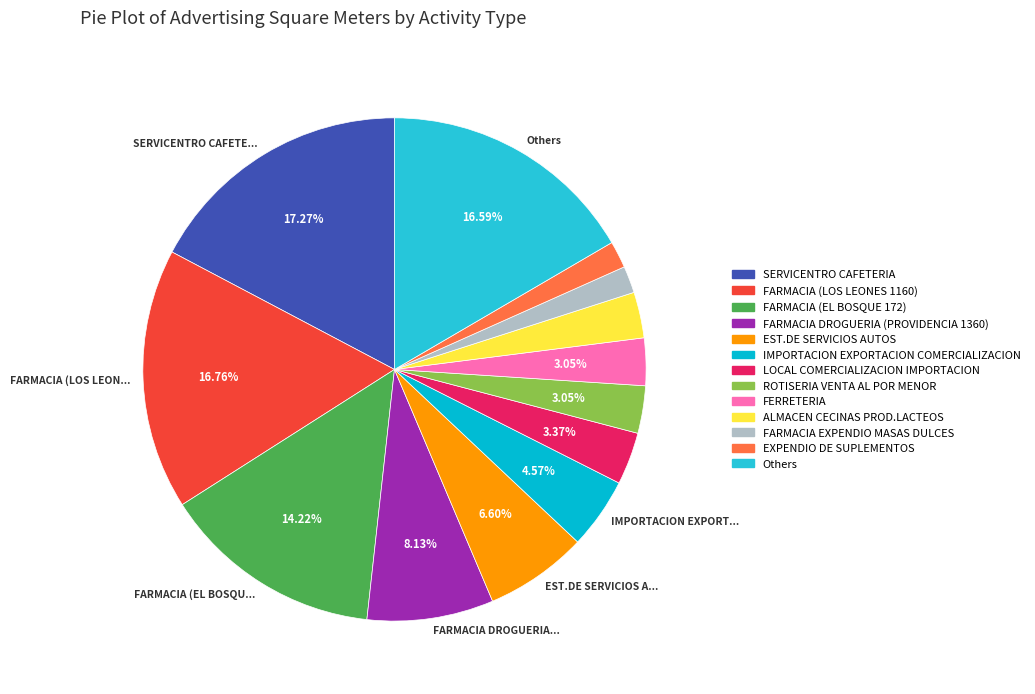

Which slice is the largest?

SERVICENTRO CAFETERIA